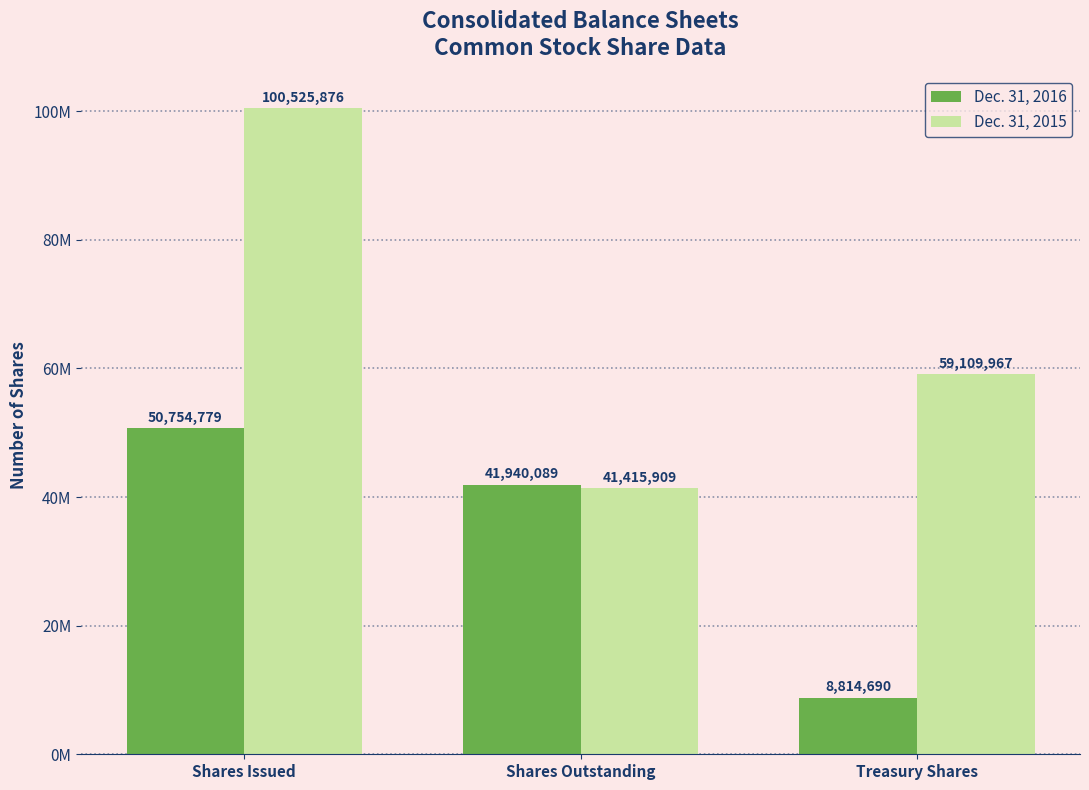

What is the sum of all Dec. 31, 2016 values?

101509558